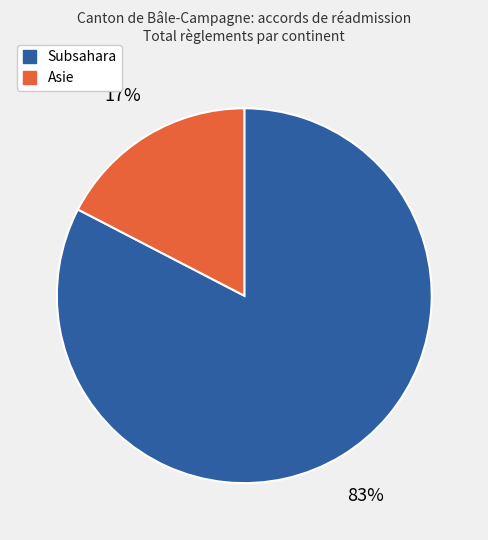

Is there a majority slice in this chart?

Yes